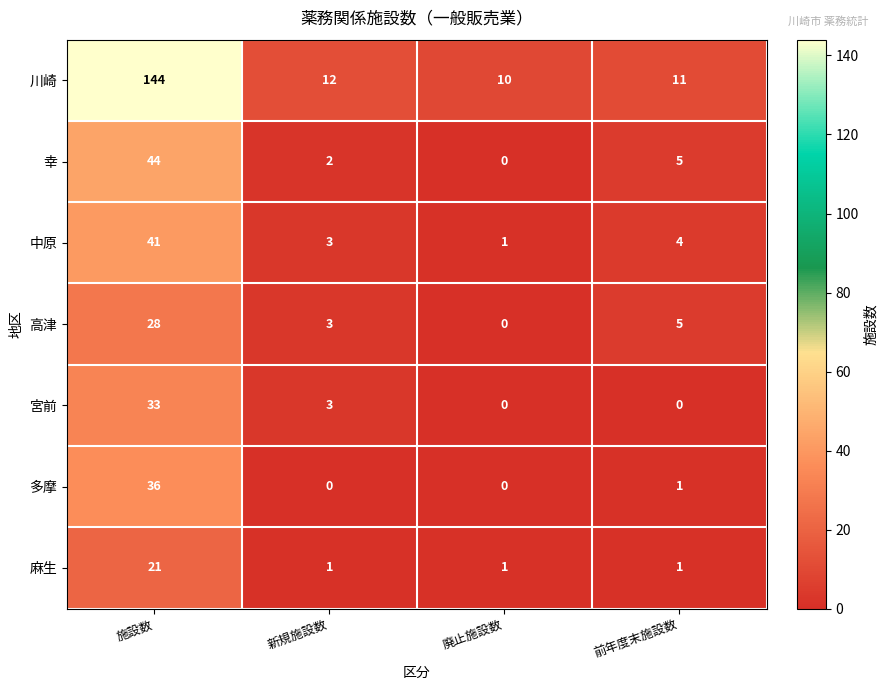

What is the maximum value shown in the chart?

144